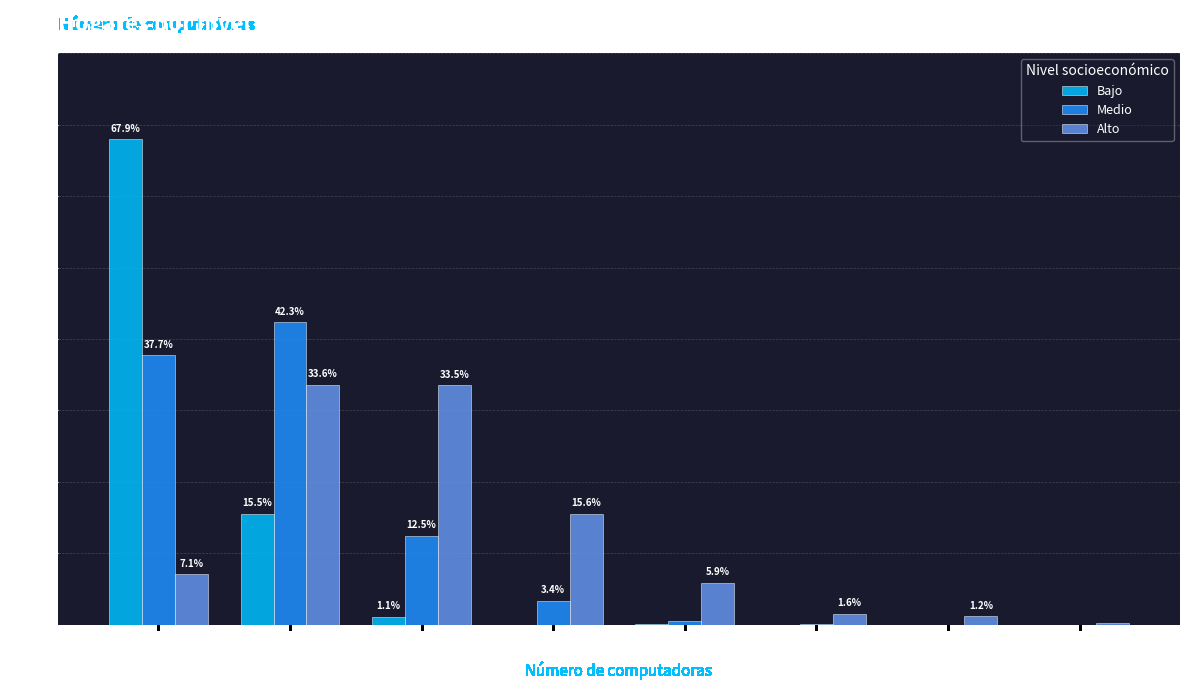

What value does the Medio series have at 1?

42.3